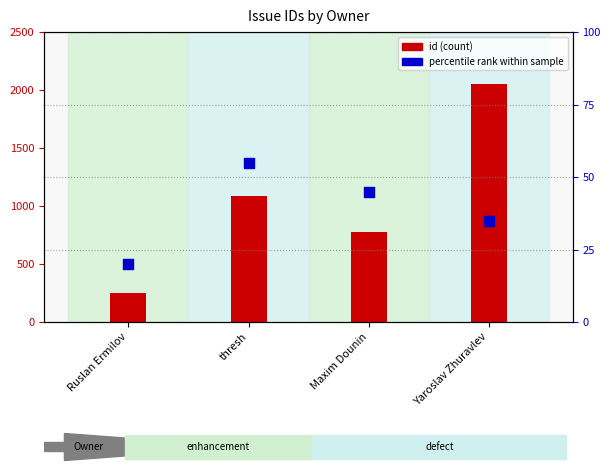

Is the value of id (count) at Ruslan Ermilov greater than the value of percentile rank within sample at Maxim Dounin?

Yes